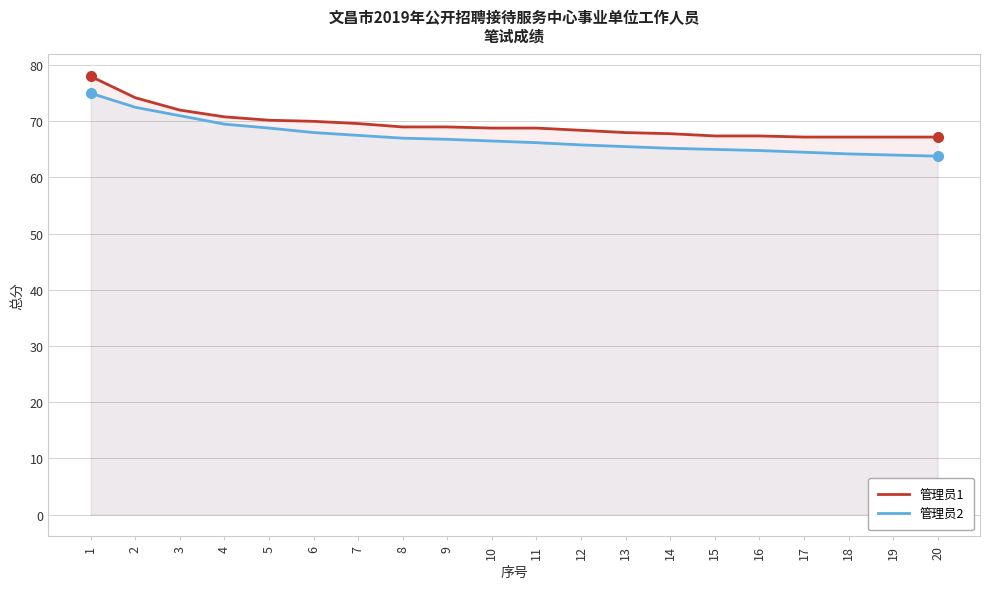

List the labels in order of 管理员2 value, smallest first.

20, 19, 18, 17, 16, 15, 14, 13, 12, 11, 10, 9, 8, 7, 6, 5, 4, 3, 2, 1